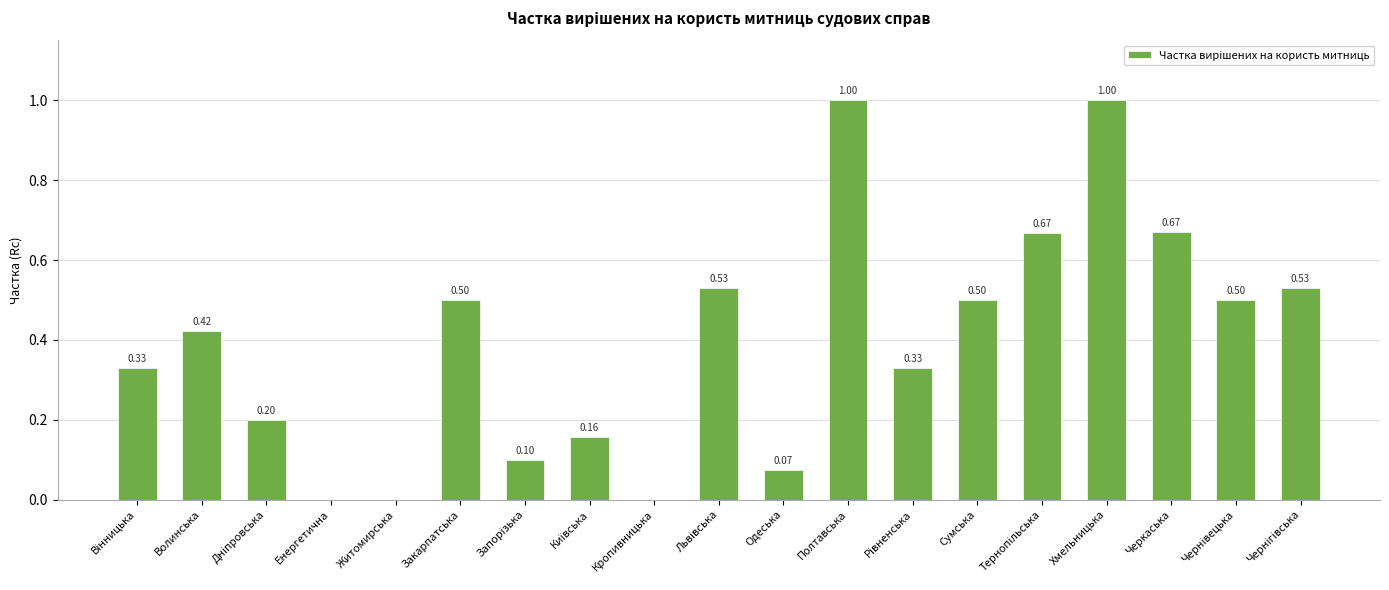

Which has a higher value, Полтавська or Кропивницька?

Полтавська